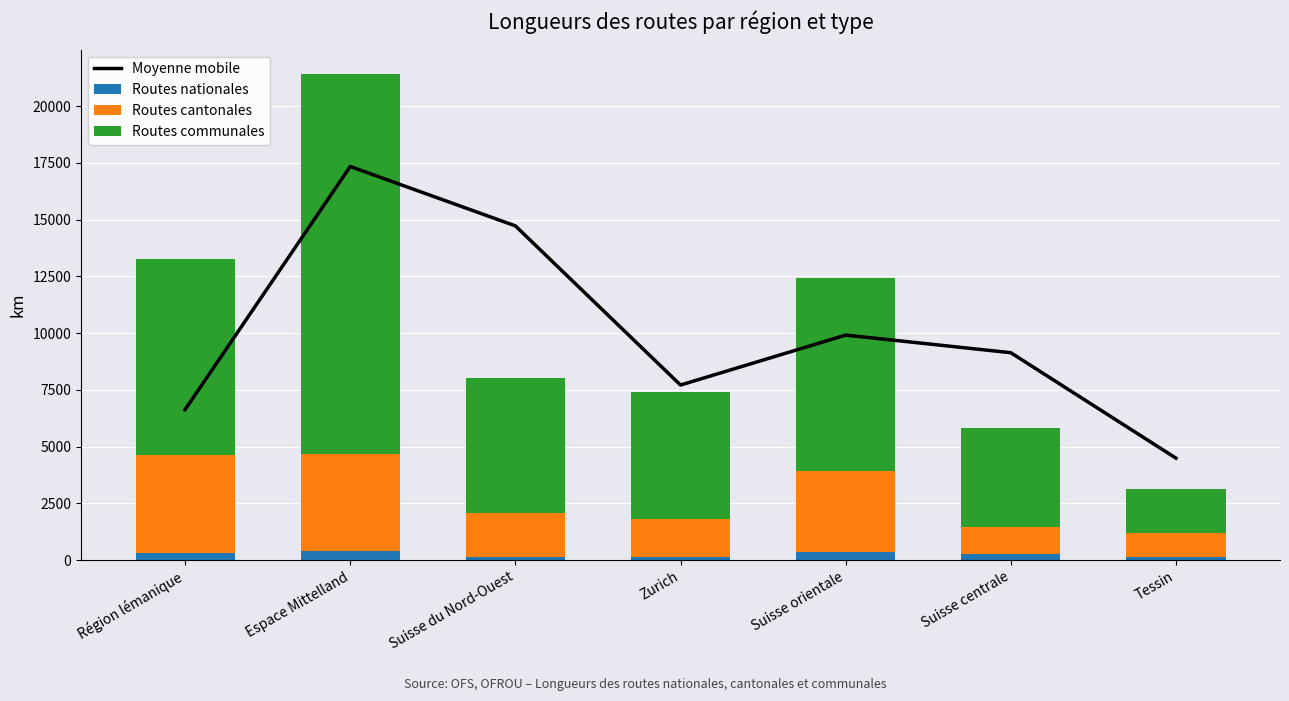

What is the difference between the Moyenne mobile values at Région lémanique and Tessin?

2138.2